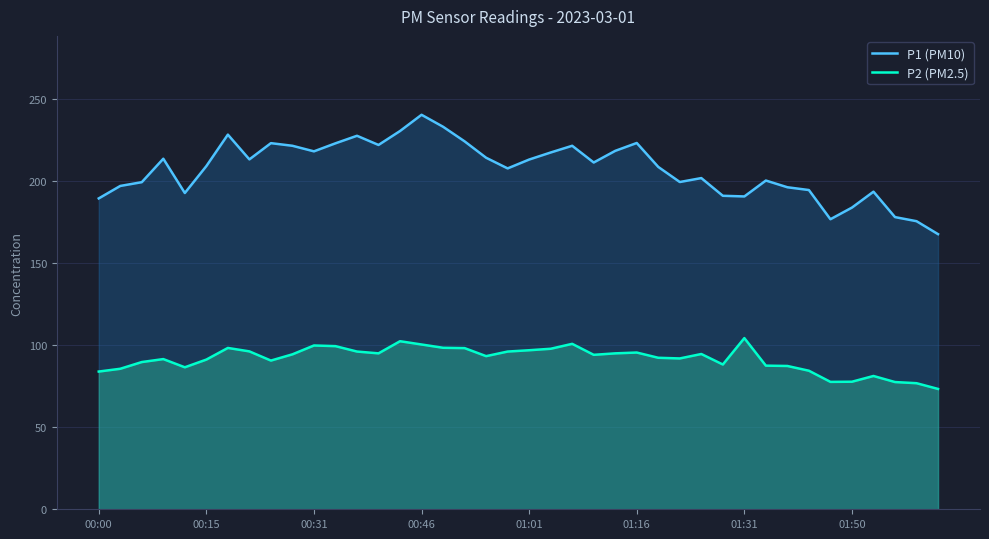

What is the difference between the P1 (PM10) values at 9 and 34?

44.8